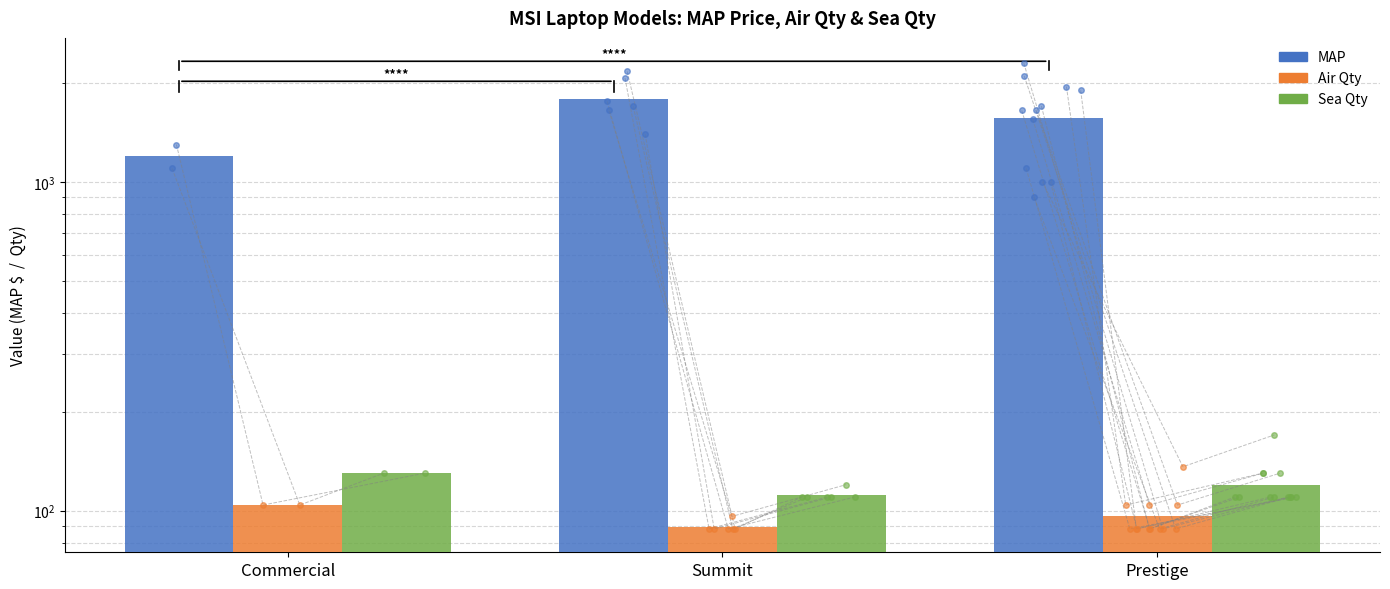

The value of Air Qty at Prestige is 57.6. True or false?

False